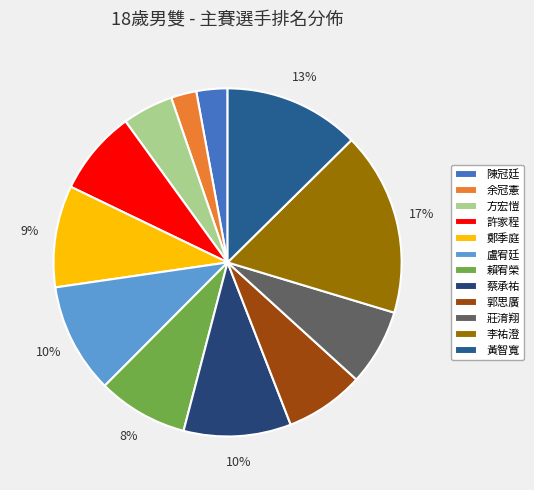

To the nearest percent, what percentage of the pie is 李祐澄?

17%